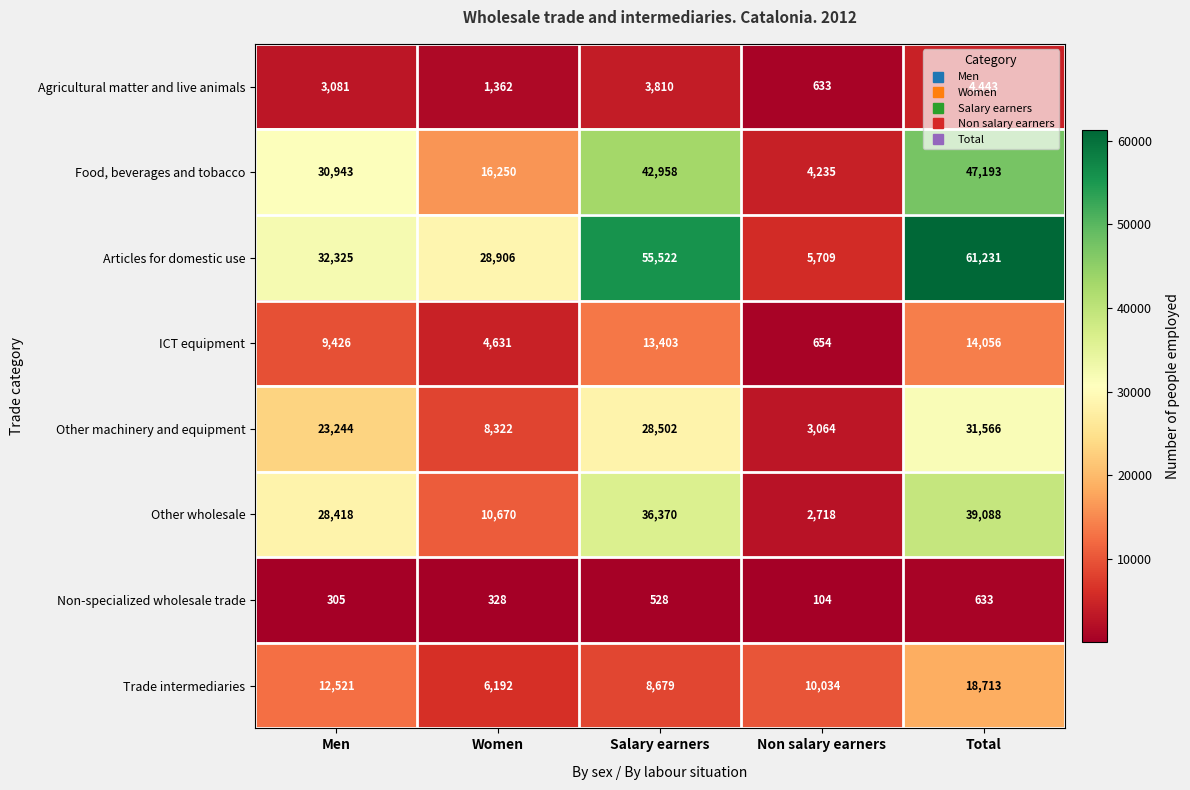

Rank the series at Salary earners from lowest to highest value.

Non-specialized wholesale trade, Agricultural matter and live animals, Trade intermediaries, ICT equipment, Other machinery and equipment, Other wholesale, Food, beverages and tobacco, Articles for domestic use